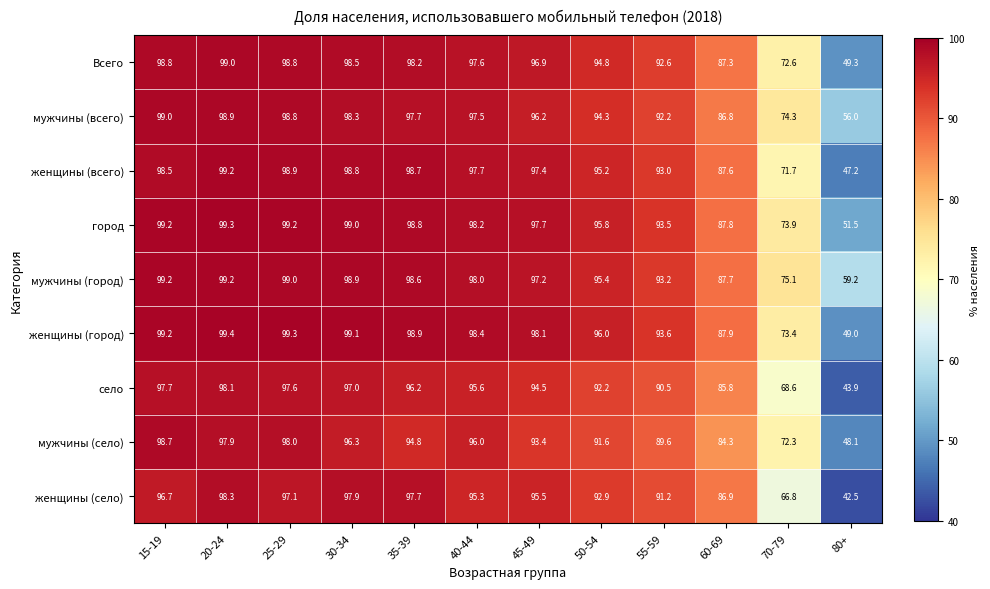

At which category does the chart reach its minimum across all series?

80+